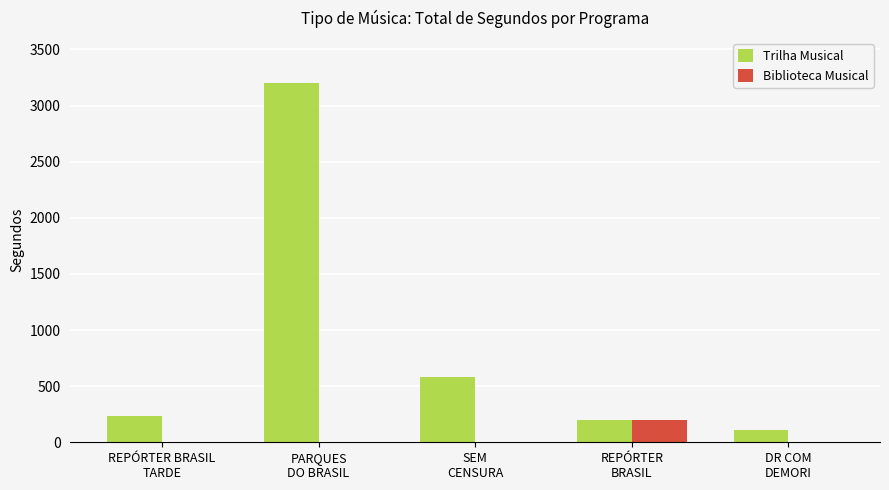

How many data points in Biblioteca Musical are above 0?

1